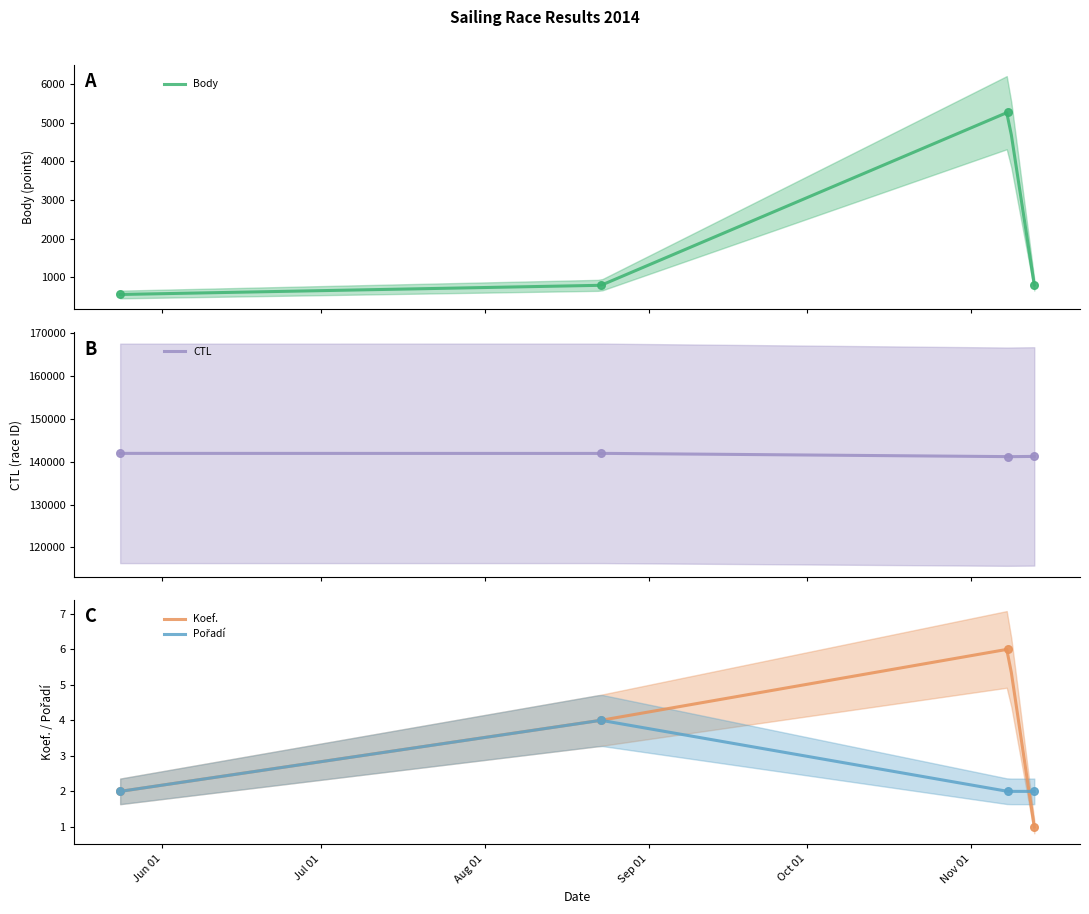

At how many categories does at least one series exceed 132833?

4